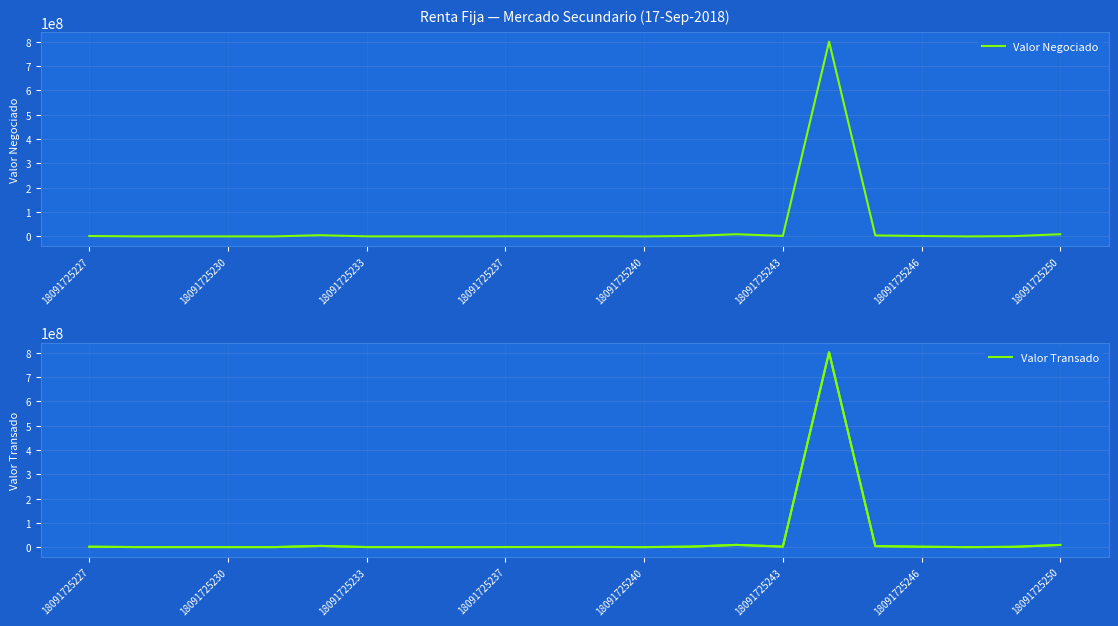

Reading right to left, list all the values displayed in this chart.

Valor Negociado: 8930000.0	1200000.0	41000.0	1601439.0	4056200.0	800000000.0	2070538.0	9000000.0	1917695.0	85666.0	794918.0	549132.0	465000.0	95551.0	151624.0	271101.0	5000000.0	150000.0	200000.0	200000.0	250000.0	1750000.0
Valor Transado: 9114232.9	1247130.1	44487.8	1664335.7	4178478.5	801210105.4	2132956.6	9185677.1	2039702.5	91116.2	845492.2	584068.8	475324.1	100601.6	161270.6	288349.0	5018111.5	153219.1	204292.1	204292.1	250619.6	1749124.5